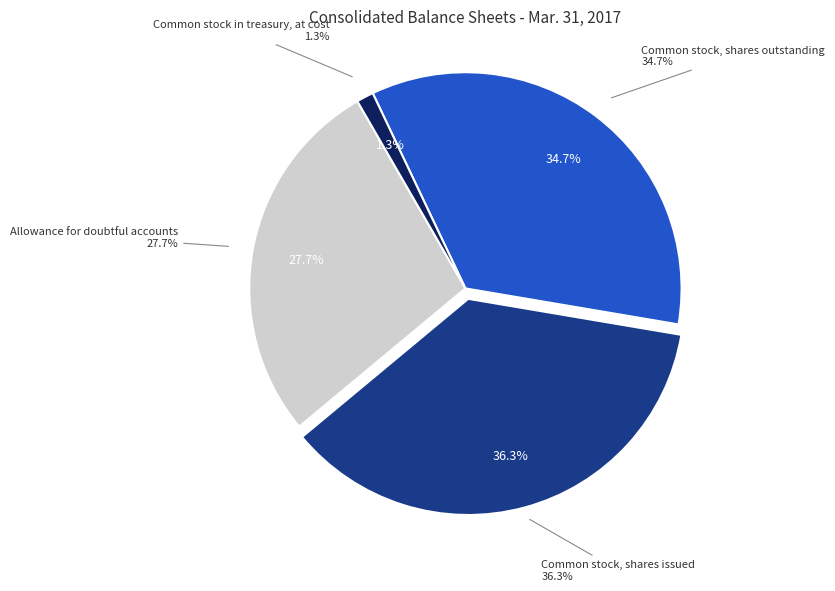

Rank the categories by value from lowest to highest.

Common stock in treasury, at cost, Allowance for doubtful accounts, Common stock, shares outstanding, Common stock, shares issued